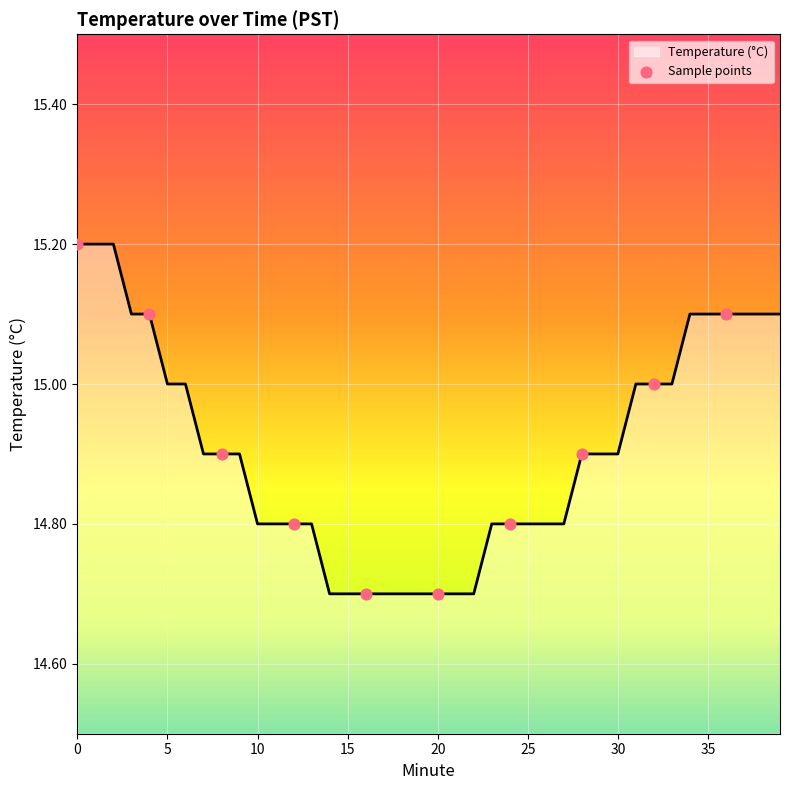

What is the smallest value displayed?

14.7